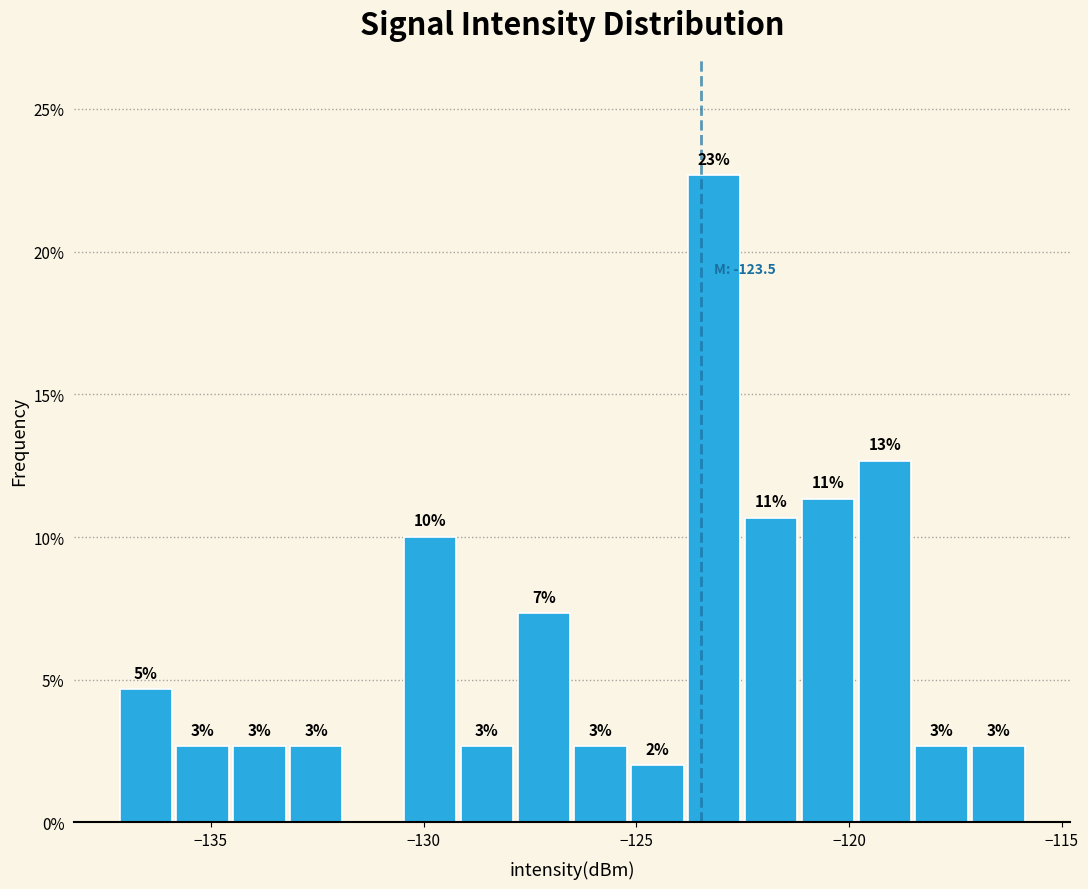

Read against the x-axis, roughly where is the centre of the tallest bar?

-123.0